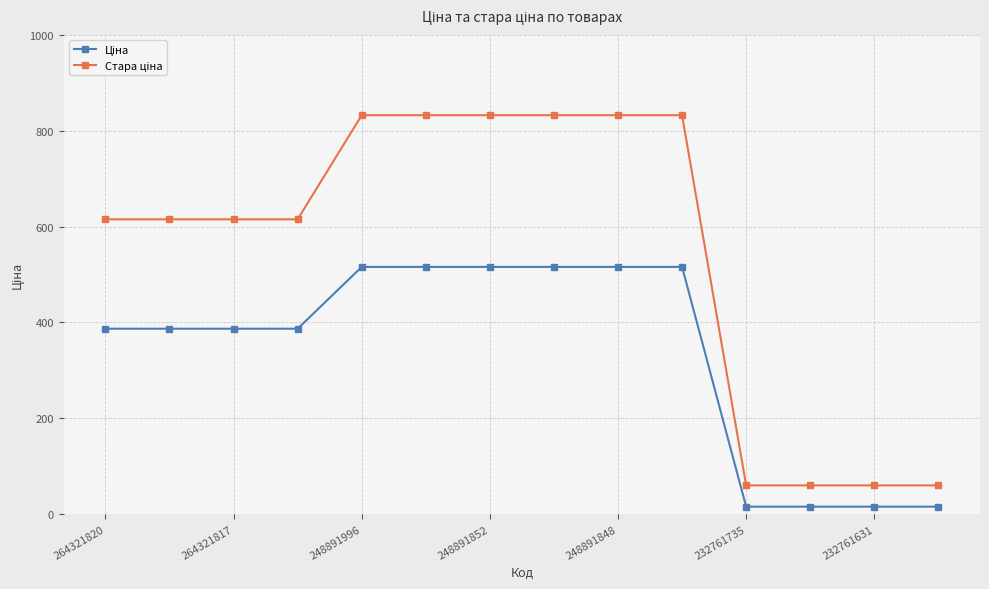

What is the greatest value displayed?

832.4